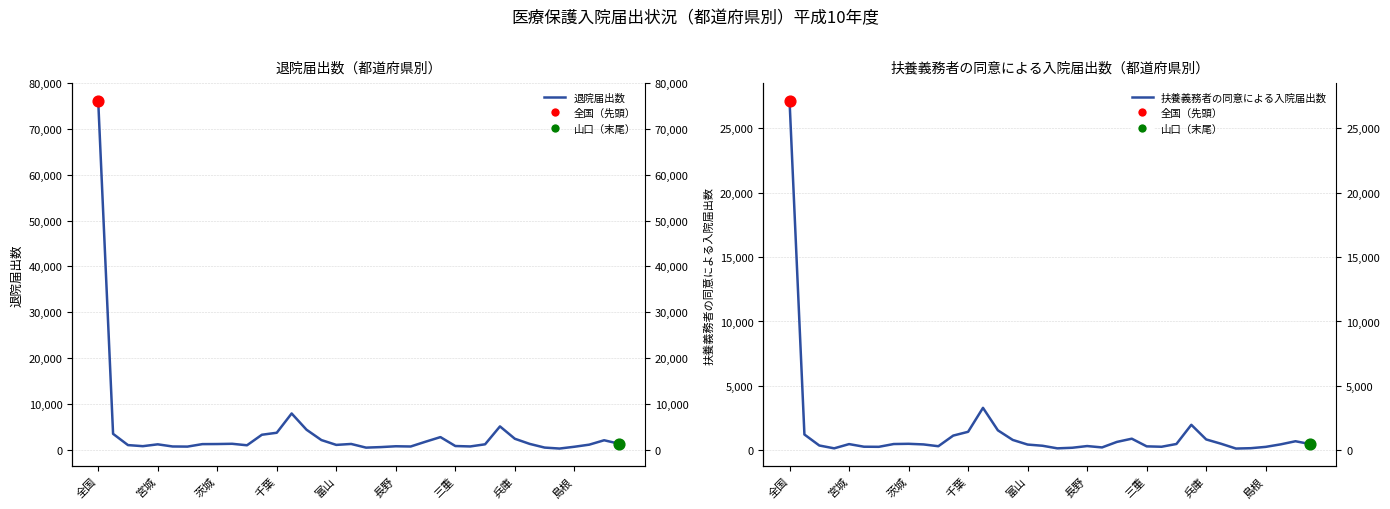

What are all the series names shown in the legend?

退院届出数, 扶養義務者の同意による入院届出数